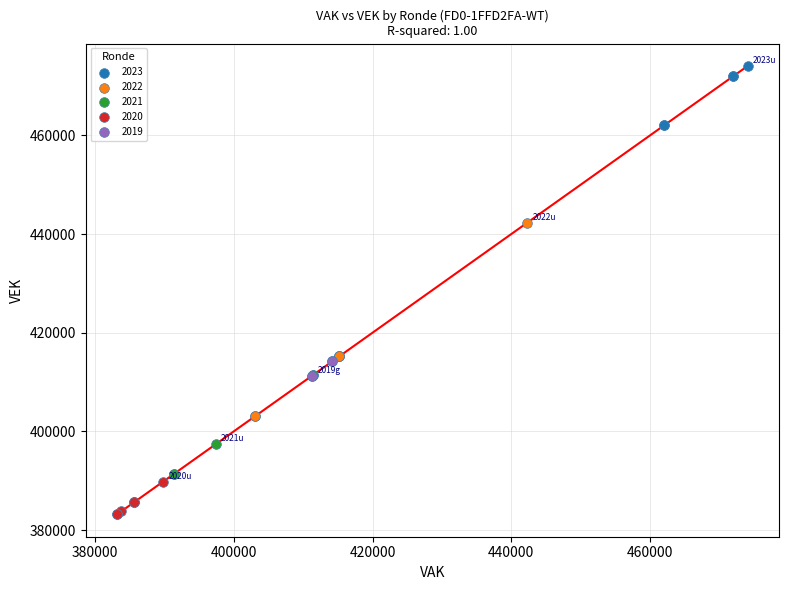

What are all the series names shown in the legend?

2023, 2022, 2021, 2020, 2019